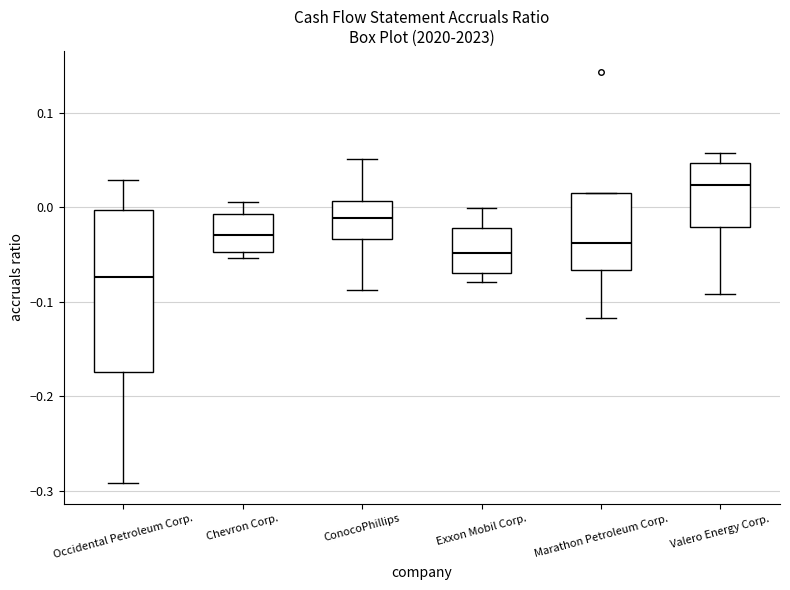

Reading left to right, transcribe this box plot: for each box, give where its median line is, the range the box spans, and where its two whiskers end, as read against the y-axis. The values are not printed on the chart, so give them approximately, as read against the axis.

Occidental Petroleum Corp.: median -0.07, box -0.17 to 0.00, whiskers -0.29 to 0.03
Chevron Corp.: median -0.03, box -0.05 to -0.01, whiskers -0.05 (just below the box's lower edge) to 0.01
ConocoPhillips: median -0.01, box -0.03 to 0.01, whiskers -0.09 to 0.05
Exxon Mobil Corp.: median -0.05, box -0.07 to -0.02, whiskers -0.08 to 0.00
Marathon Petroleum Corp.: median -0.04, box -0.07 to 0.02, whiskers -0.12 to 0.02
Valero Energy Corp.: median 0.02, box -0.02 to 0.05, whiskers -0.09 to 0.06